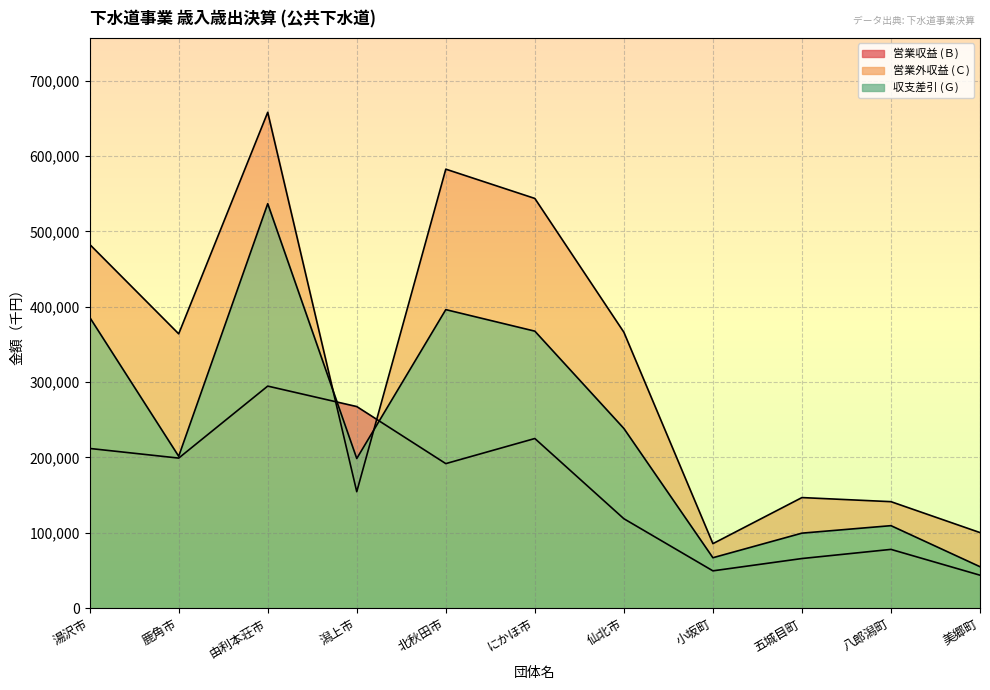

What position from the left is 由利本荘市?

3